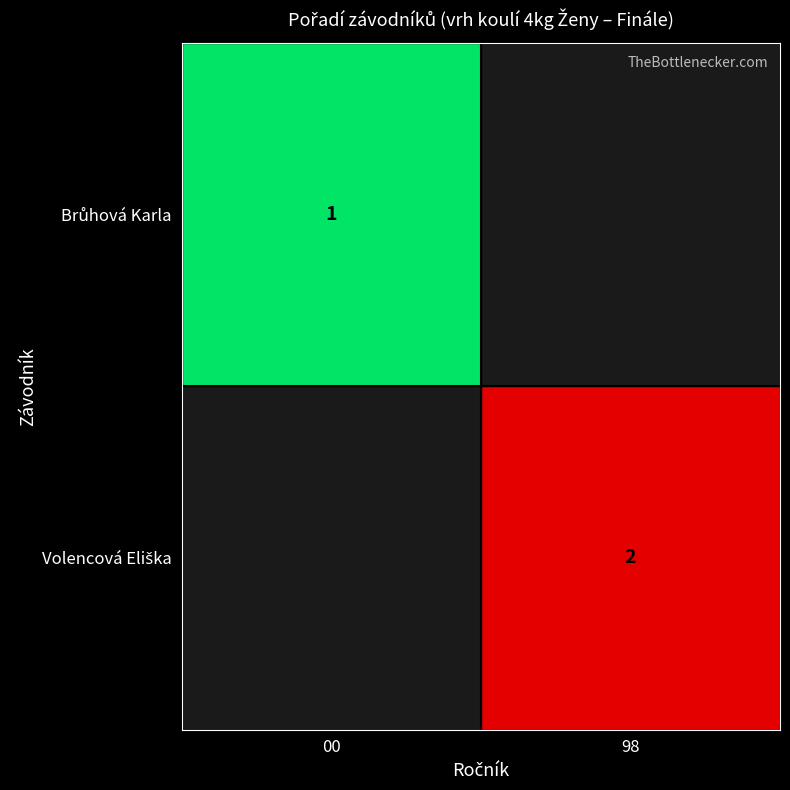

What is the minimum value shown in the chart?

1.0